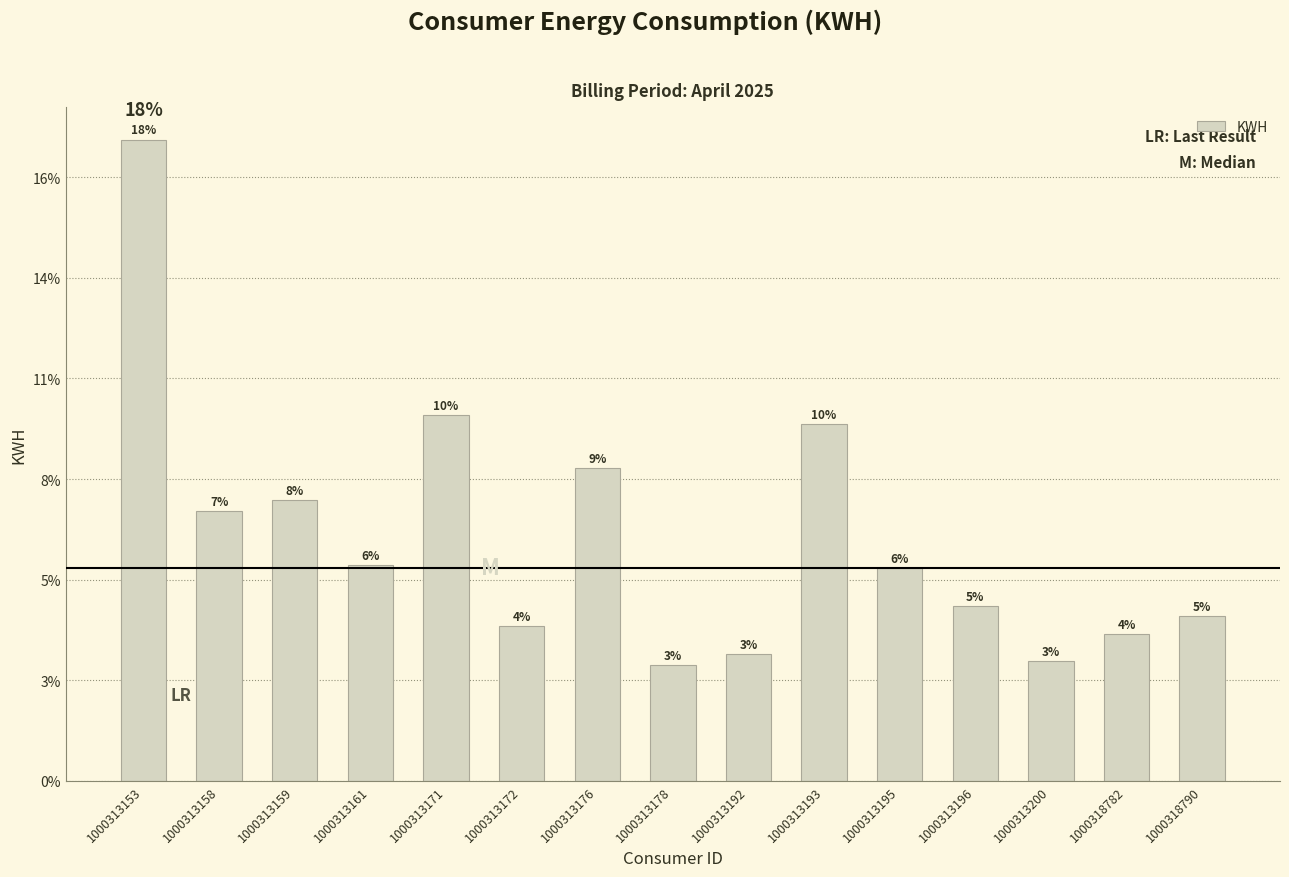

Does the chart contain any negative values?

No